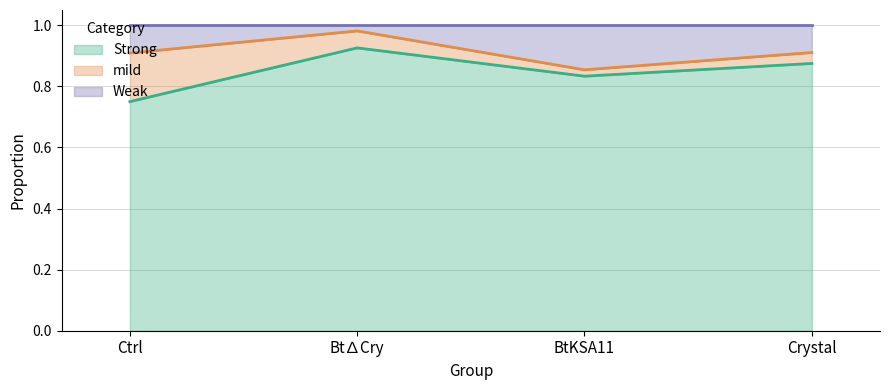

Between Ctrl and Bt∆Cry, which series saw the biggest shift?

Strong